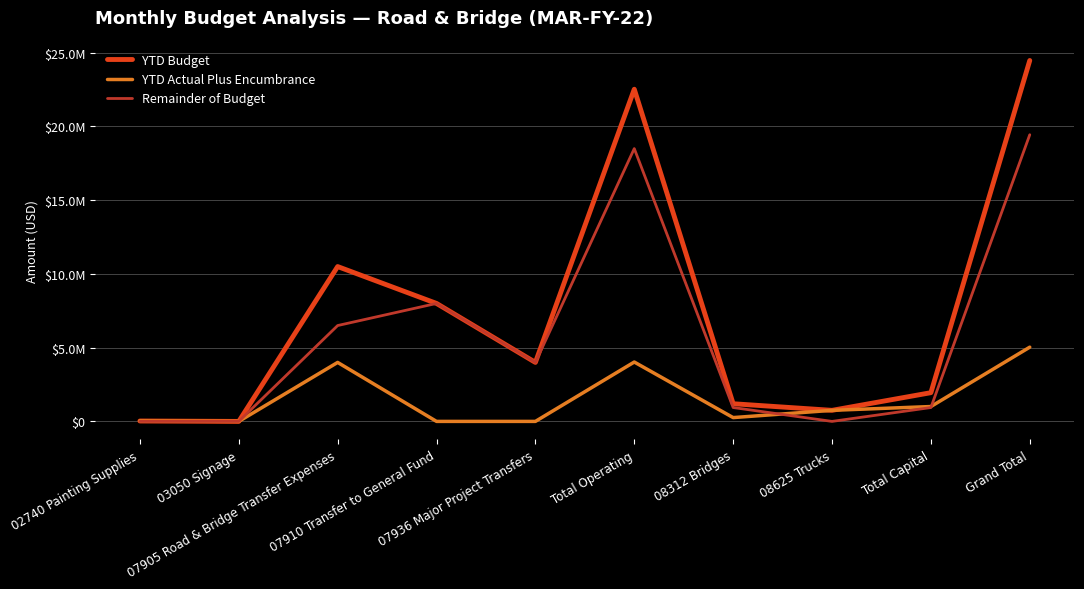

Reading left to right, transcribe all the data shown in this chart.

YTD Budget: 26881.2	-898.0	10500000.0	8000000.0	4000000.0	22525983.2	1197835.4	750000.0	1947835.4	24473818.6
YTD Actual Plus Encumbrance: 26881.2	-898.0	4000000.0	0.0	0.0	4025983.2	257836.3	750000.0	1007836.3	5033819.6
Remainder of Budget: 0.0	0.0	6500000.0	8000000.0	4000000.0	18500000.0	939999.0	0.0	939999.0	19439999.0